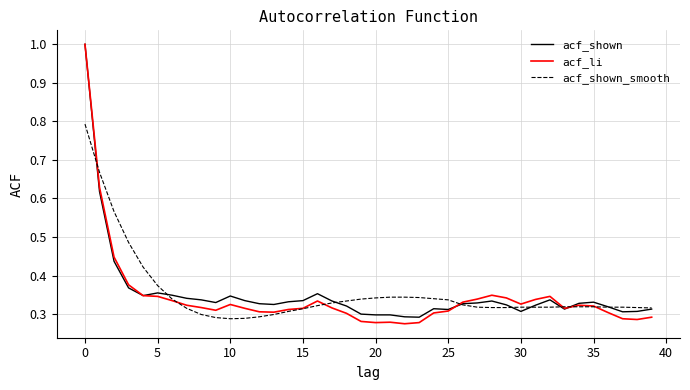

Which series has the largest range (max minus min)?

acf_li